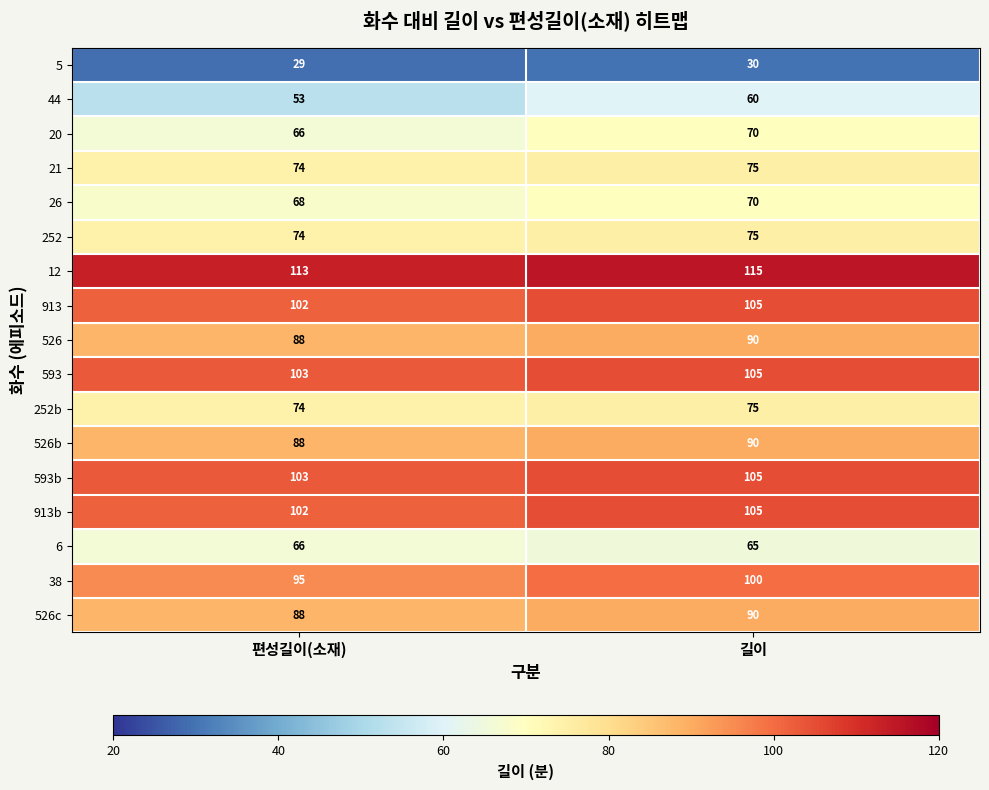

What is the total value across all series at 길이?

1425